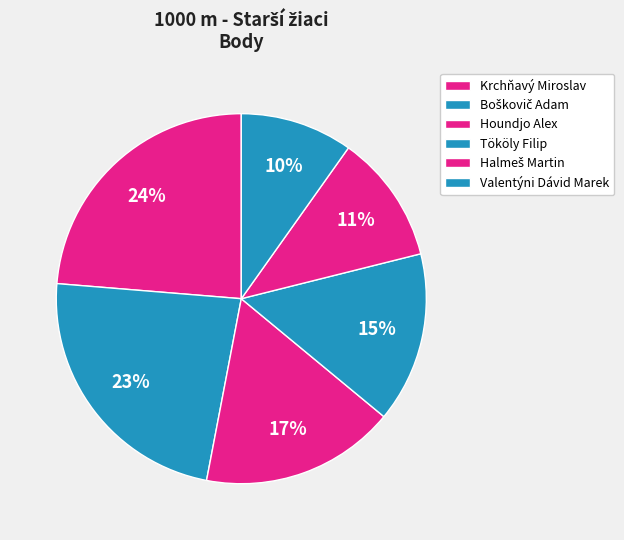

What is the change in value from Tököly Filip to Halmeš Martin?

-81